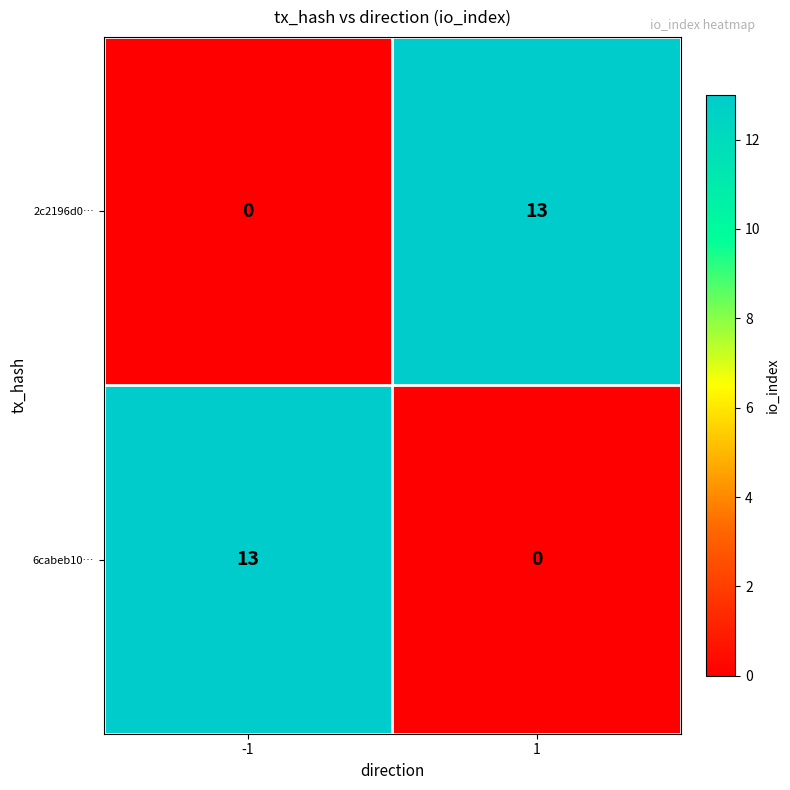

The value of 6cabeb10… at -1 is 13. True or false?

True